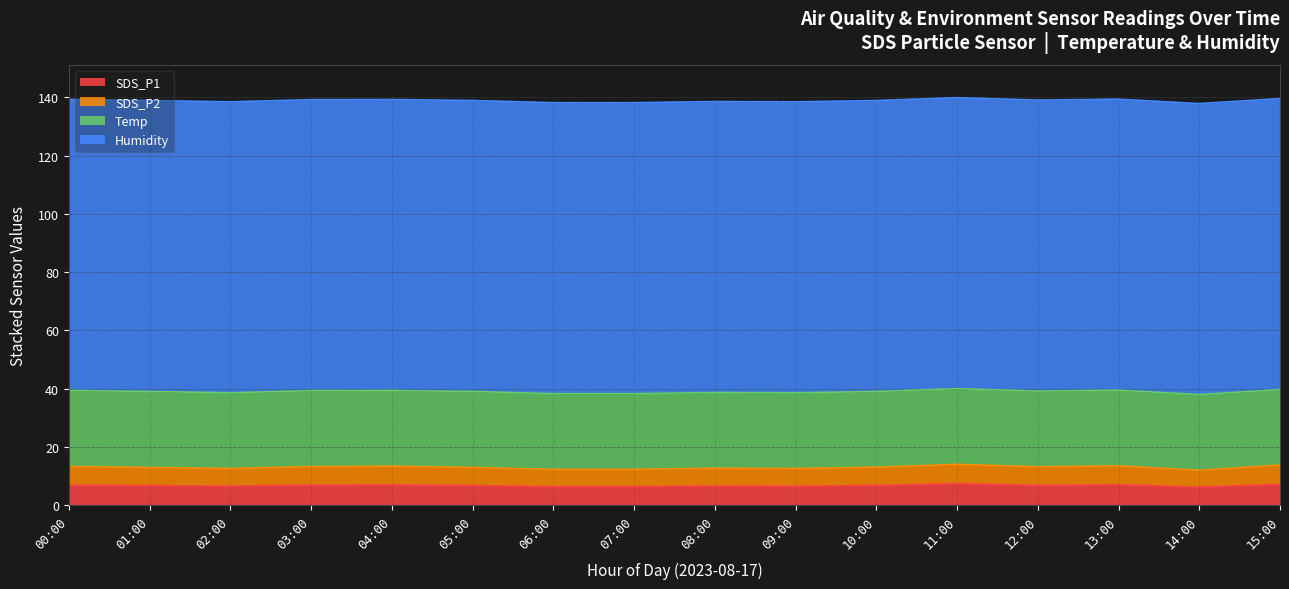

What is the average value of the SDS_P1 series?

6.8